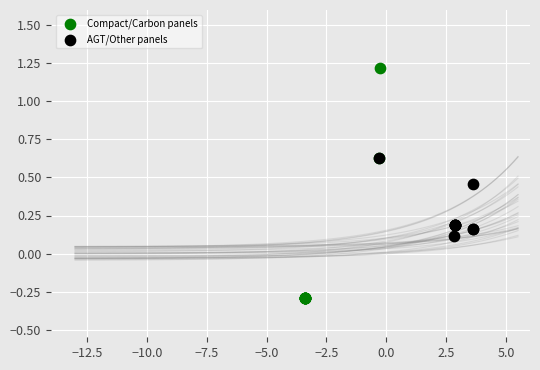

Which series has the largest Y range (max minus min)?

Compact/Carbon panels